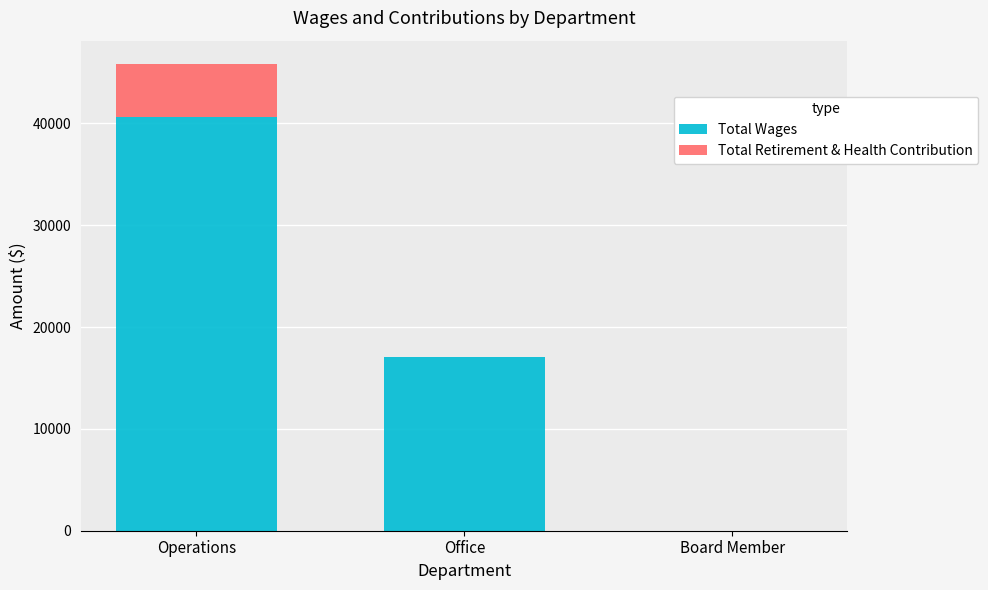

What are all the series names shown in the legend?

Total Wages, Total Retirement & Health Contribution